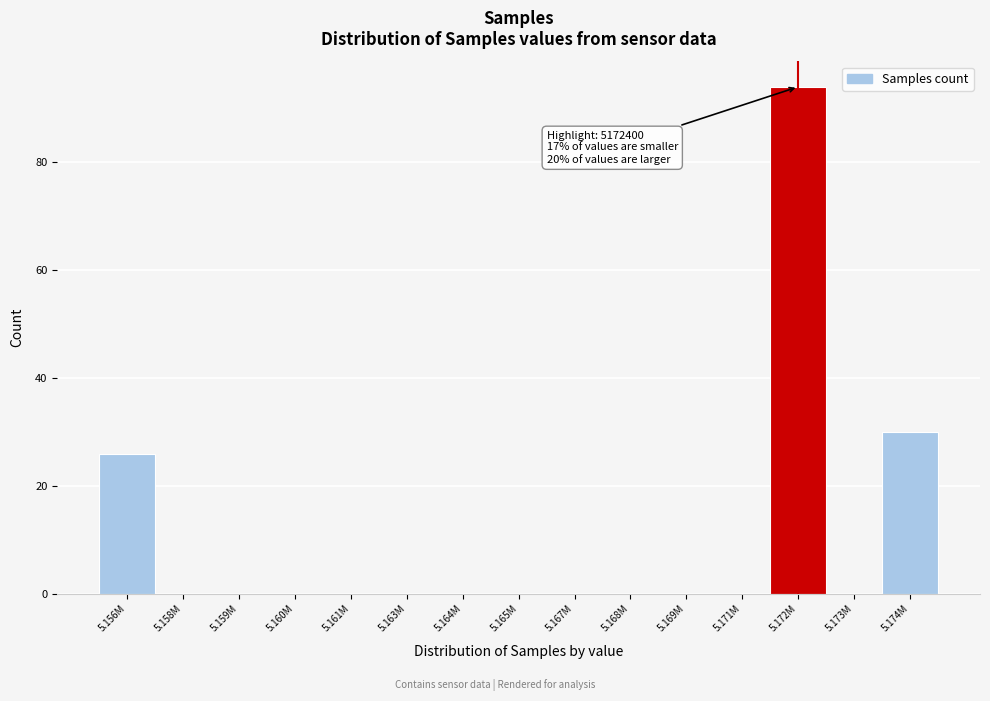

Reading right to left, what are all the values shown in this chart?

5.174M=30	5.173M=0	5.172M=94	5.171M=0	5.169M=0	5.168M=0	5.167M=0	5.165M=0	5.164M=0	5.163M=0	5.161M=0	5.160M=0	5.159M=0	5.158M=0	5.156M=26